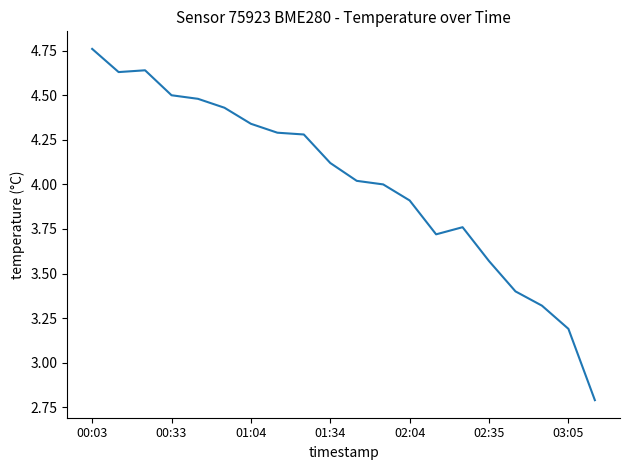

What is the minimum value shown in the chart?

2.8